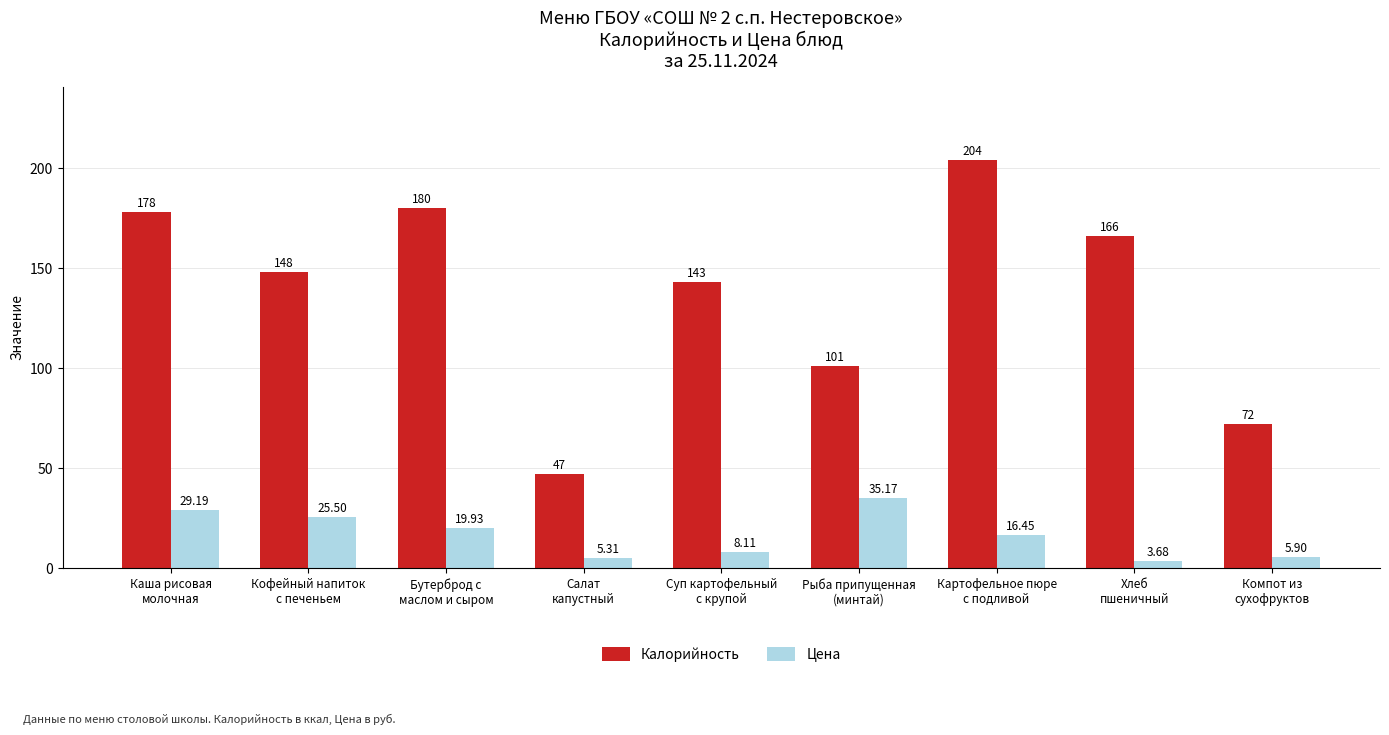

What value does the Калорийность series have at Картофельное пюре
с подливой?

204.0